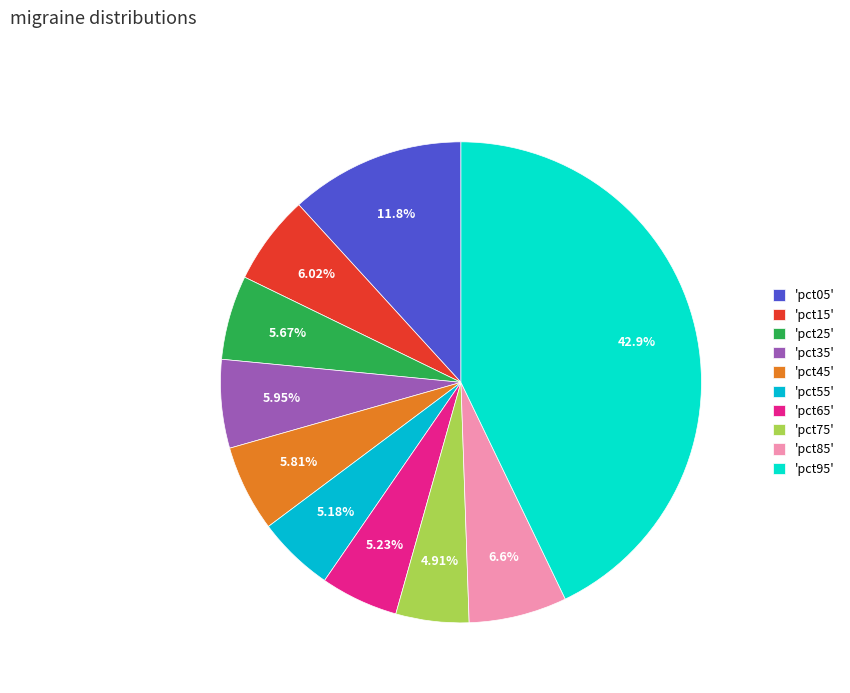

Is the sum of 'pct55' and 'pct05' greater than half?

No